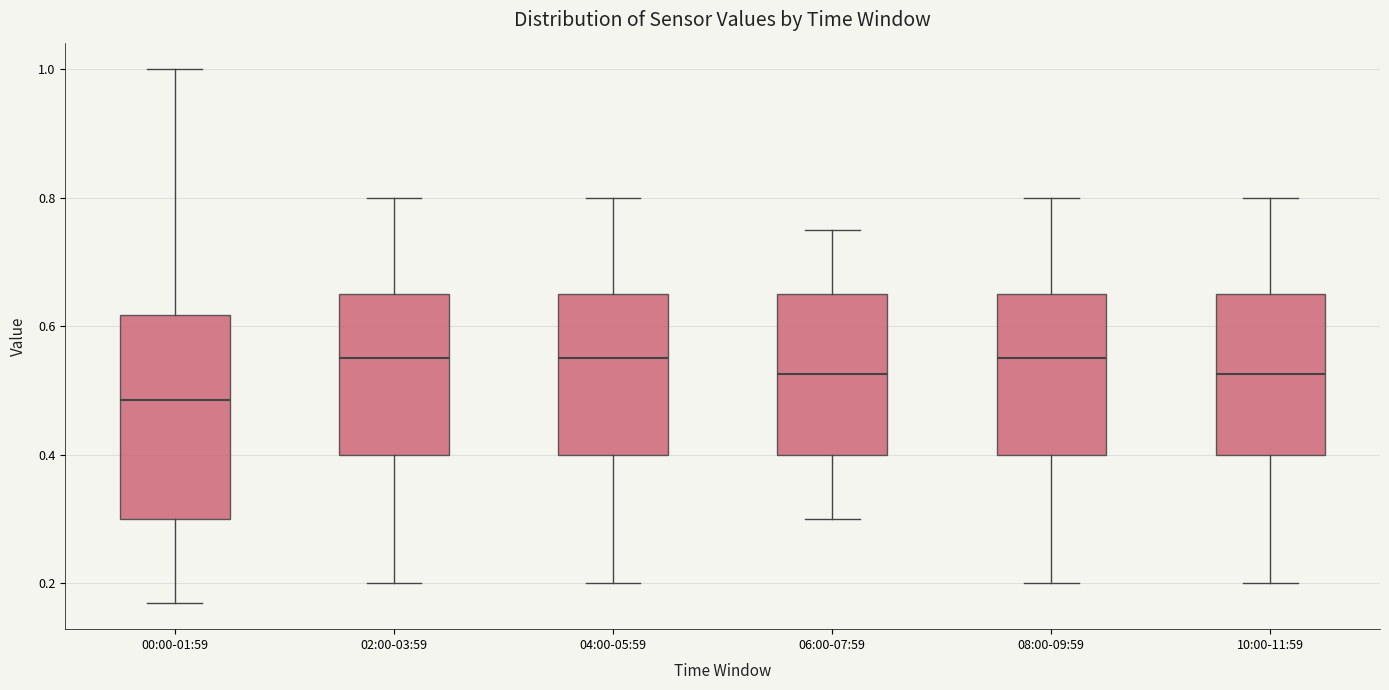

Reading left to right, transcribe this box plot: for each box, give where its median line is, the range the box spans, and where its two whiskers end, as read against the y-axis. The values are not printed on the chart, so give them approximately, as read against the axis.

00:00-01:59: median 0.48, box 0.30 to 0.62, whiskers 0.18 to 1.00
02:00-03:59: median 0.56, box 0.40 to 0.66, whiskers 0.20 to 0.80
04:00-05:59: median 0.56, box 0.40 to 0.66, whiskers 0.20 to 0.80
06:00-07:59: median 0.52, box 0.40 to 0.66, whiskers 0.30 to 0.76
08:00-09:59: median 0.56, box 0.40 to 0.66, whiskers 0.20 to 0.80
10:00-11:59: median 0.52, box 0.40 to 0.66, whiskers 0.20 to 0.80